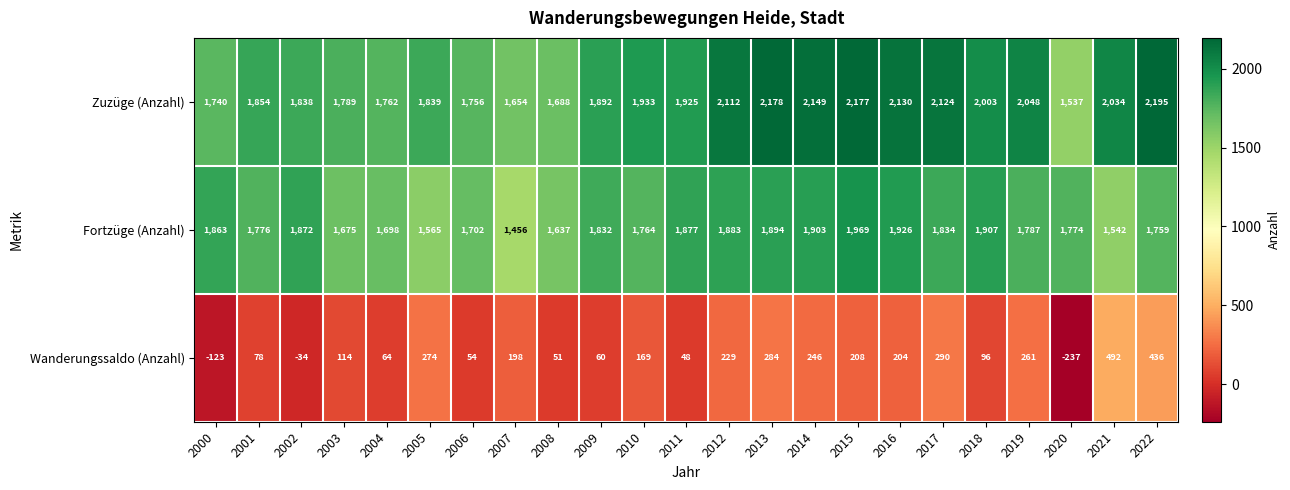

Which series changed the most between 2005 and 2012?

Fortzüge (Anzahl)